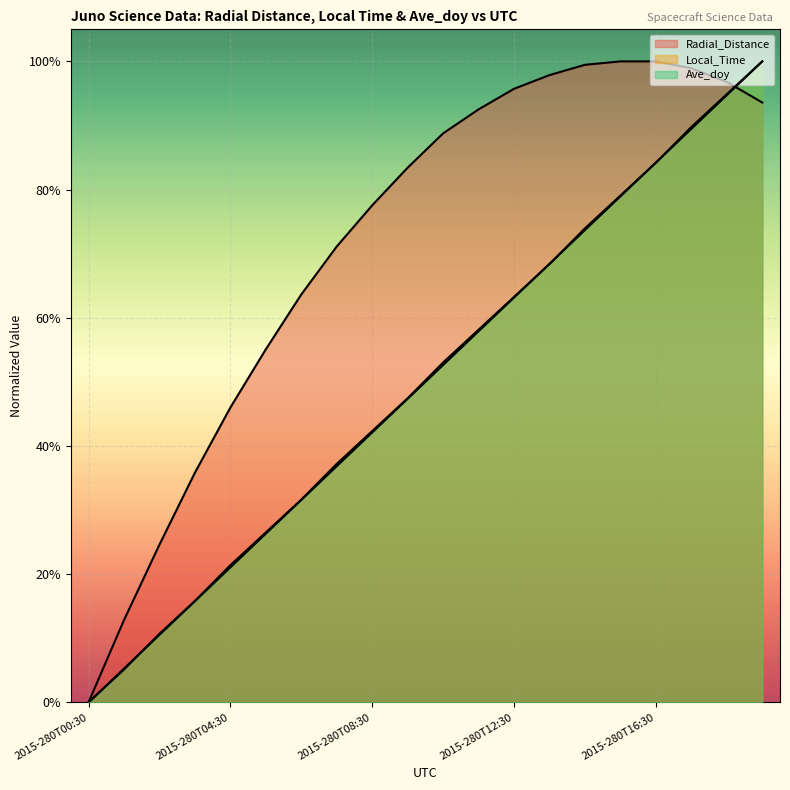

Which label corresponds to the smallest value in the chart?

2015-280T00:30